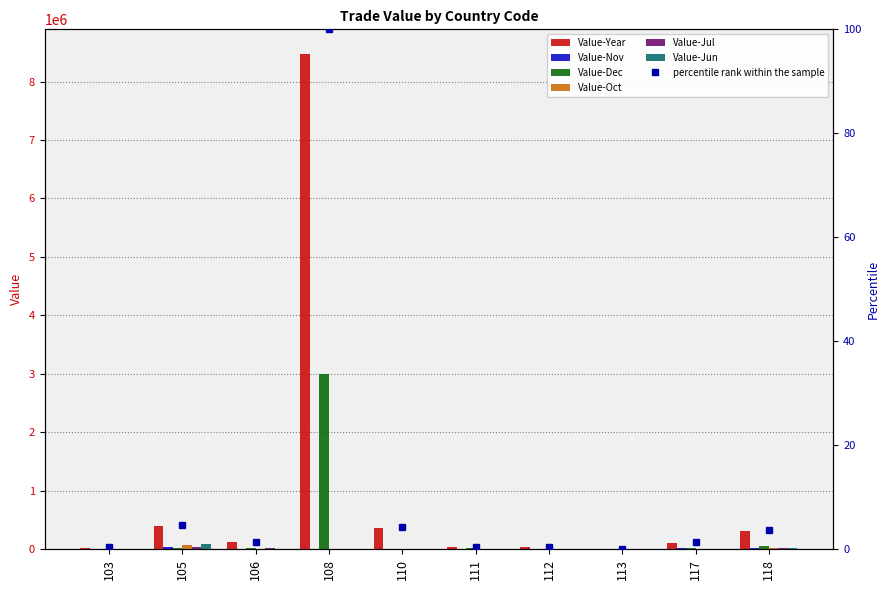

At 113, list the series in order from smallest to largest.

Value-Year, Value-Oct, Value-Dec, Value-Jun, Value-Jul, Value-Nov